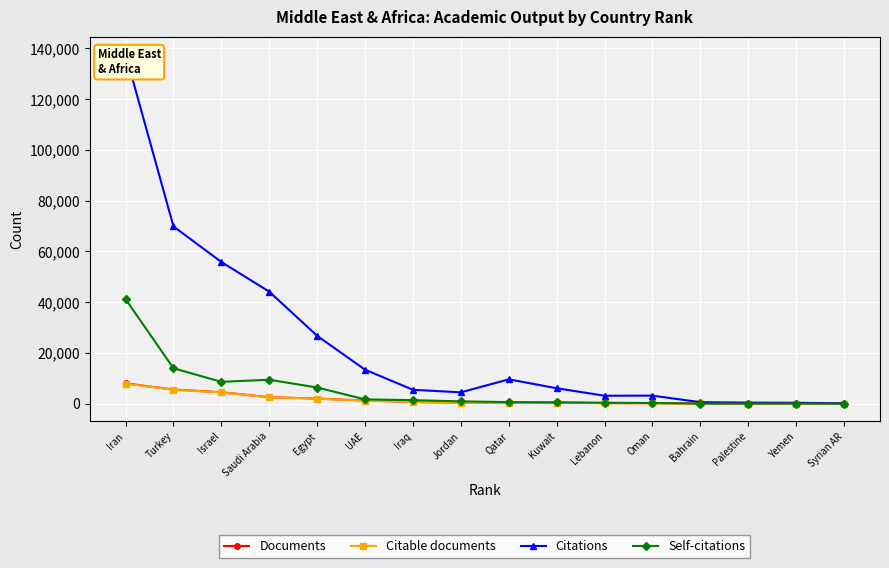

Which category has the highest value in the Self-citations series?

Iran